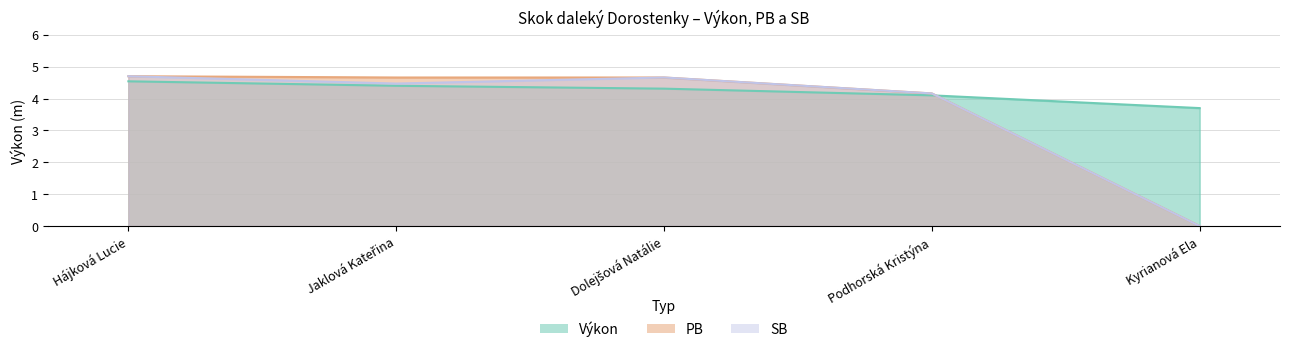

Reading left to right, extract all data points from this chart.

Výkon: 4.5	4.4	4.3	4.1	3.7
PB: 4.7	4.7	4.7	4.2	0.0
SB: 4.7	4.5	4.7	4.2	0.0